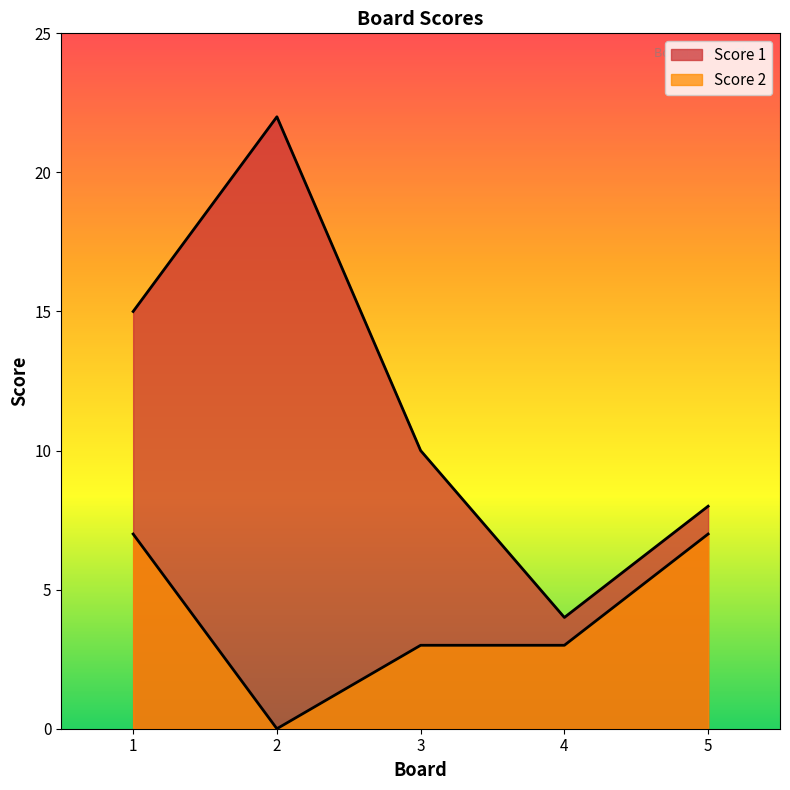

At which label is Score 1 closest to 13?

1